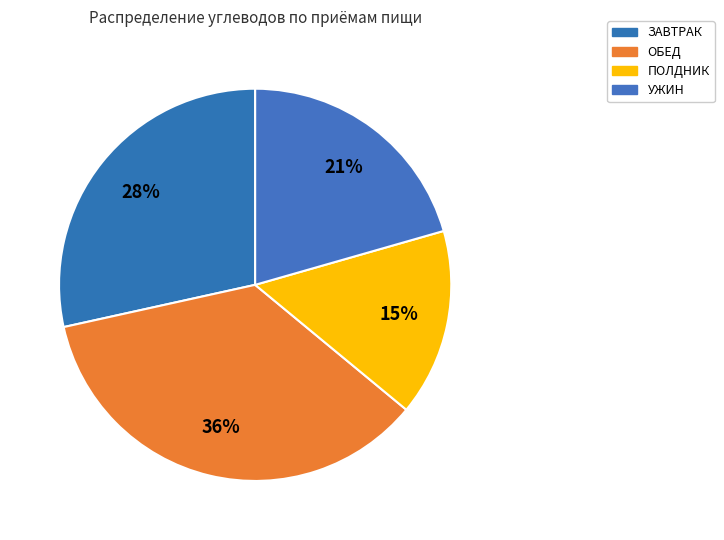

Count the number of slices in the pie.

4